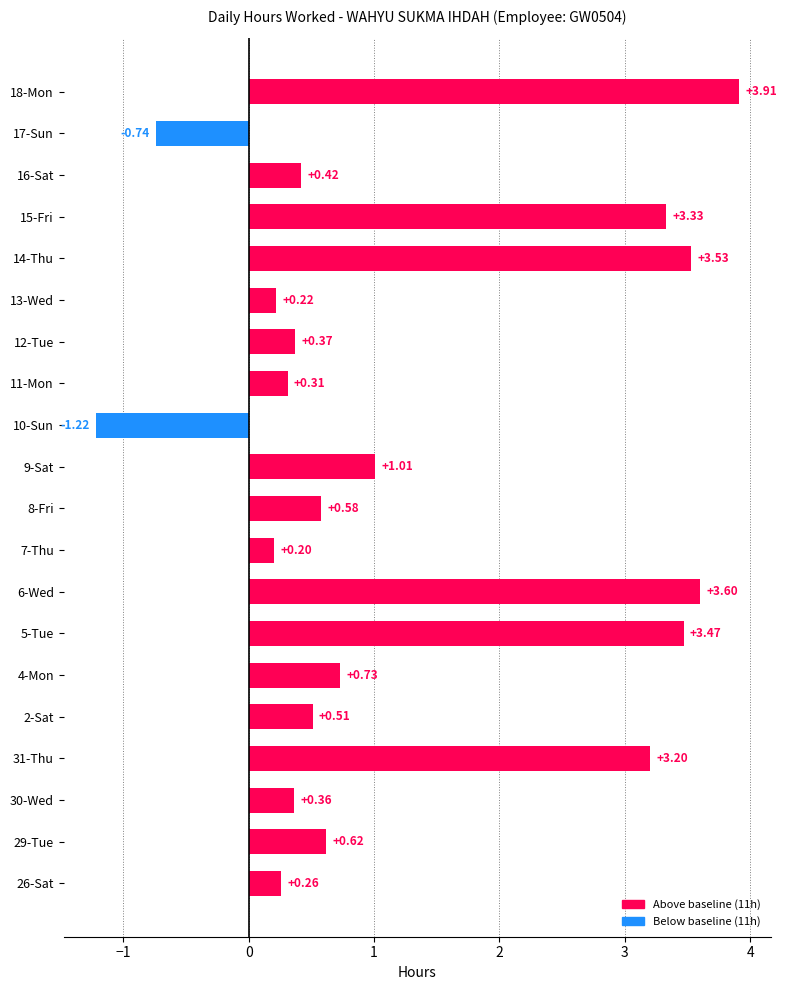

Count the number of values greater than 0.

18